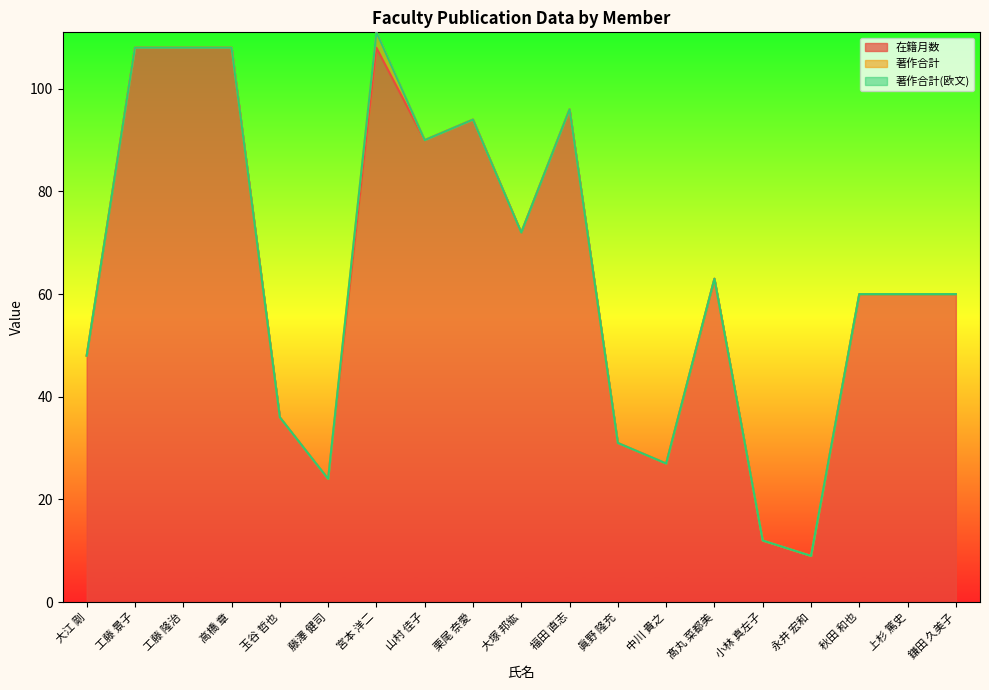

What is the difference between the highest and lowest values at 宮本 洋二?

108